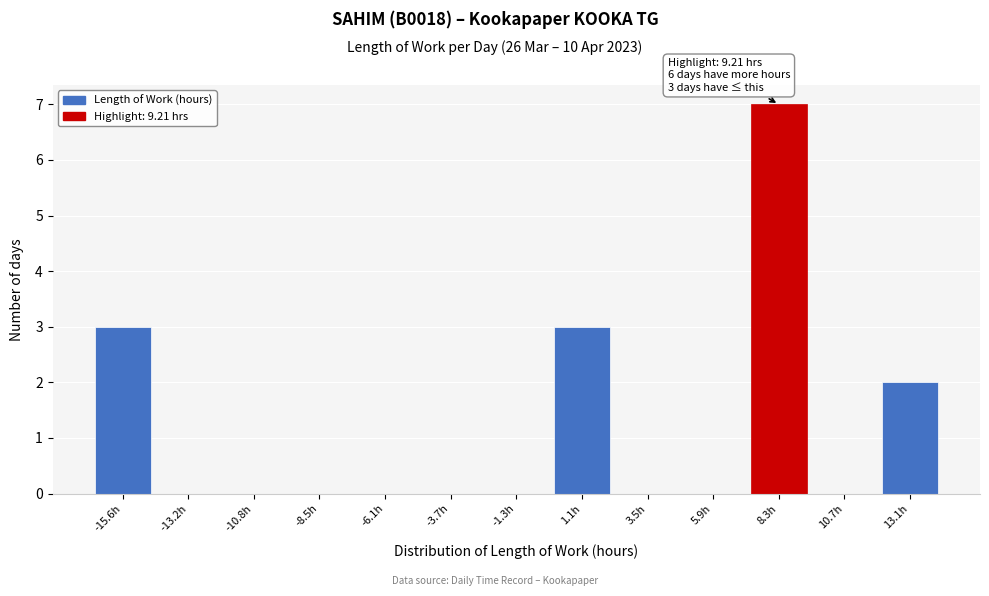

Over which range of the x-axis is the bar tallest?

7.0 to 9.5